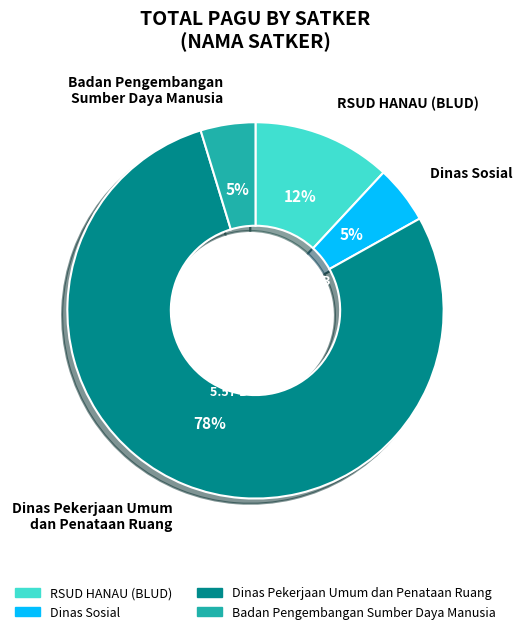

Is the sum of Badan Pengembangan Sumber Daya Manusia and Dinas Sosial greater than half?

No